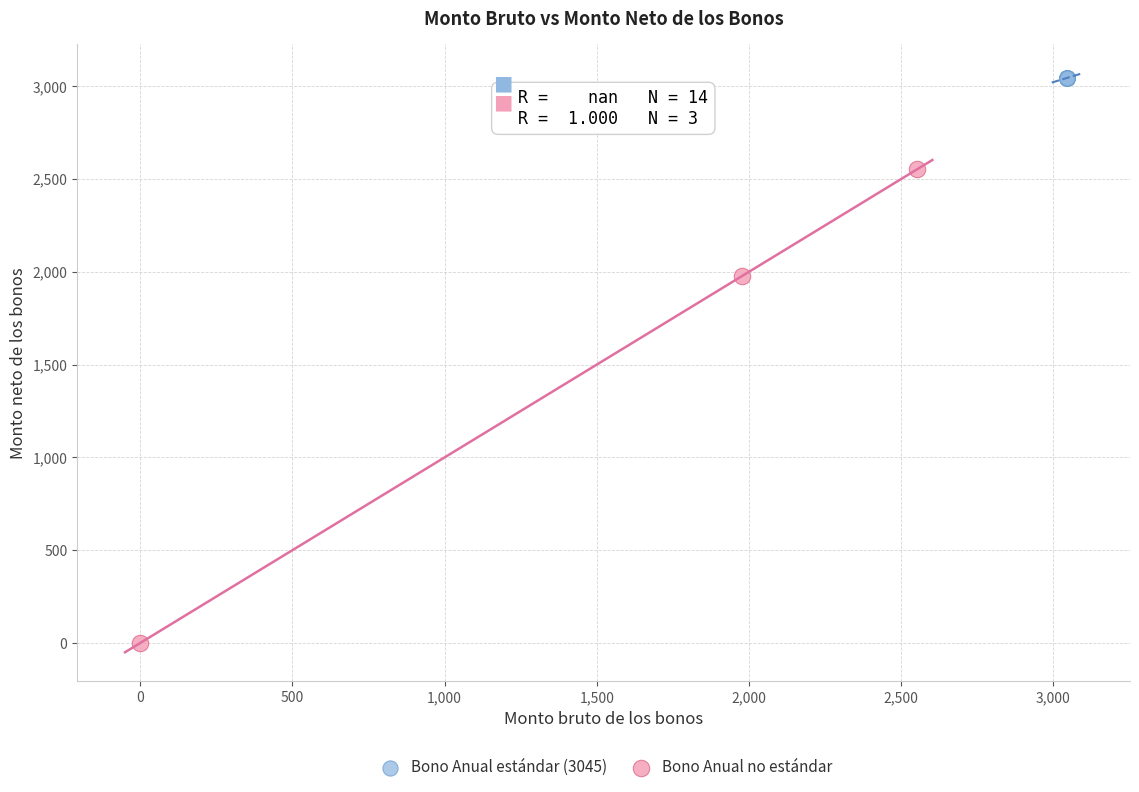

Which series contains the lowest Y value?

Bono Anual no estándar